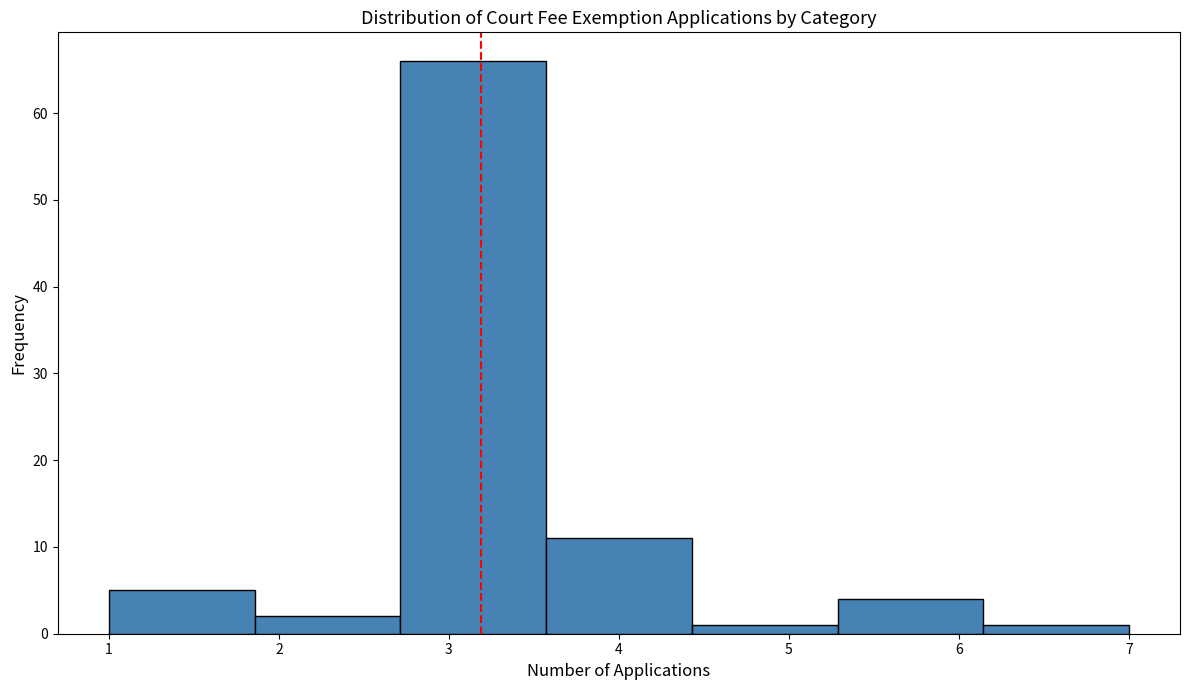

Reading left to right, list every bar in this chart as the range it spans on the x-axis followed by its height. Neither the bar edges nor the heights are printed on the chart, so give them approximately, as read against the axes.

1.0 to 1.9: 5
1.9 to 2.7: 2
2.7 to 3.6: 66
3.6 to 4.4: 11
4.4 to 5.3: 1
5.3 to 6.1: 4
6.1 to 7.0: 1